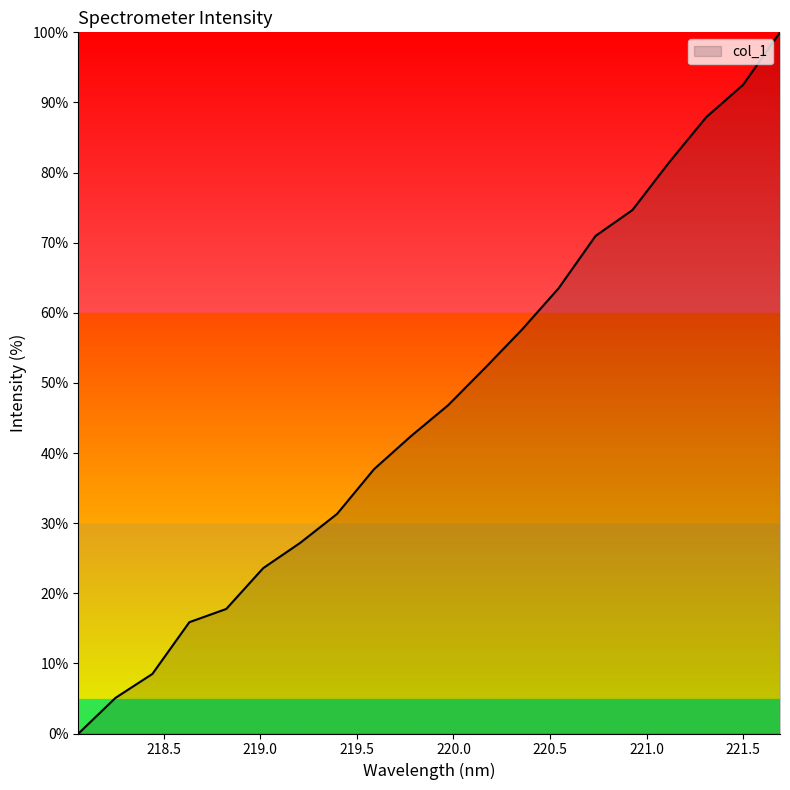

What is the difference between the maximum and minimum values?

100.0